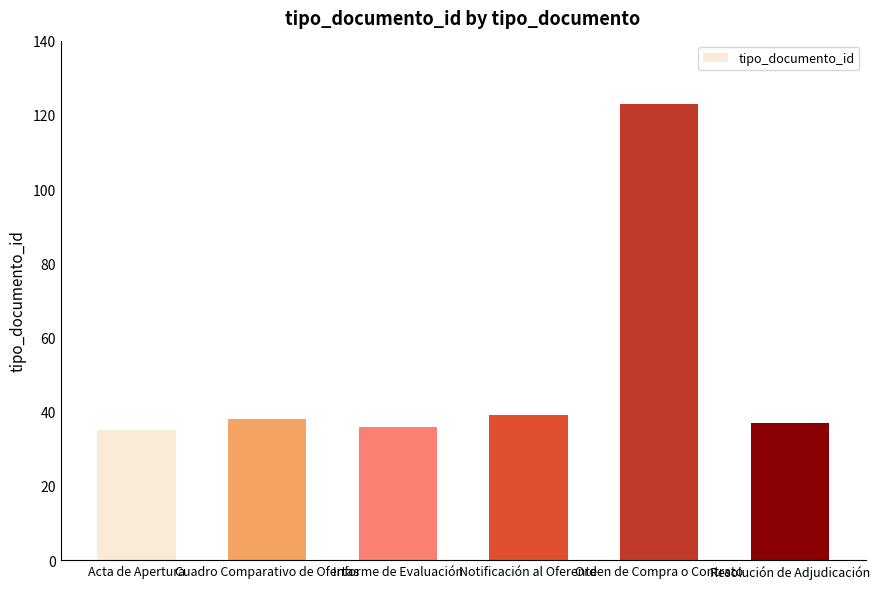

The chart shows a value of 54 at Notificación al Oferente. True or false?

False